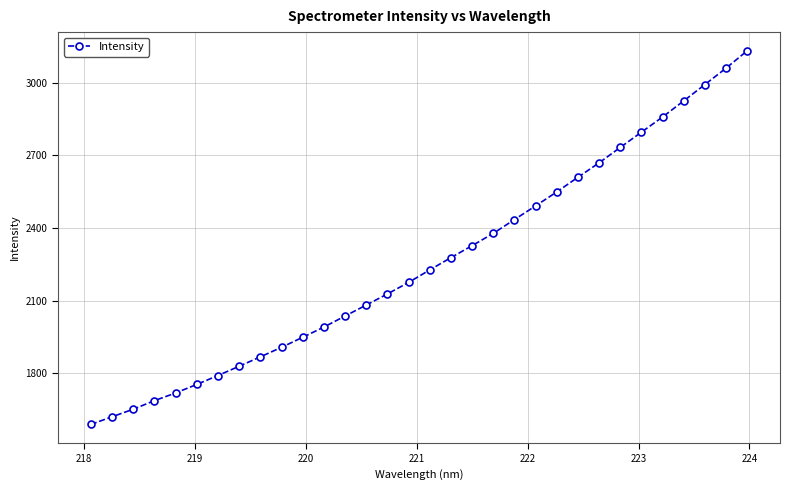

What is the minimum value shown in the chart?

1588.5